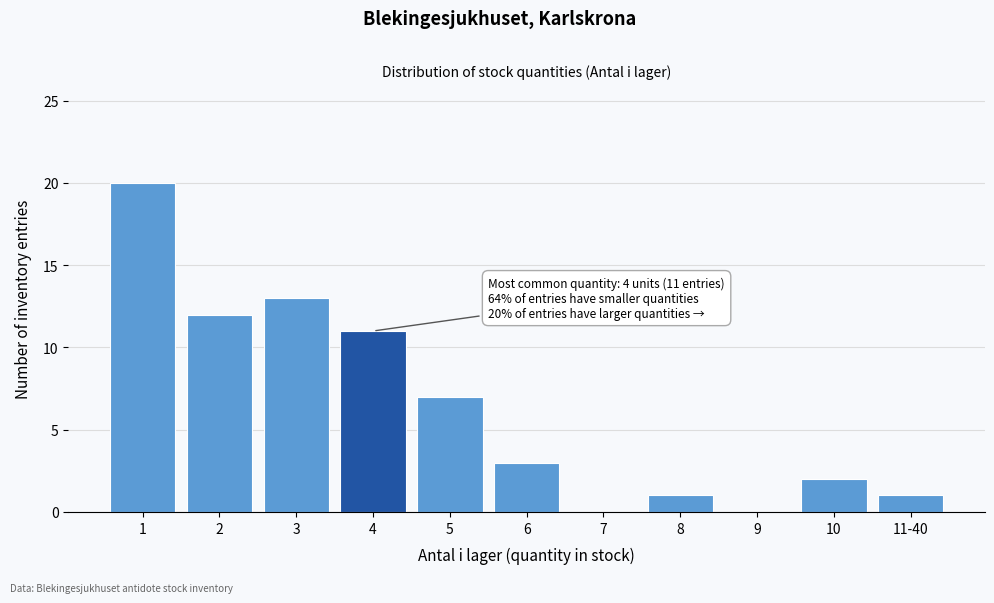

Reading left to right, what are all the values shown in this chart?

1=20	2=12	3=13	4=11	5=7	6=3	7=0	8=1	9=0	10=2	11-40=1